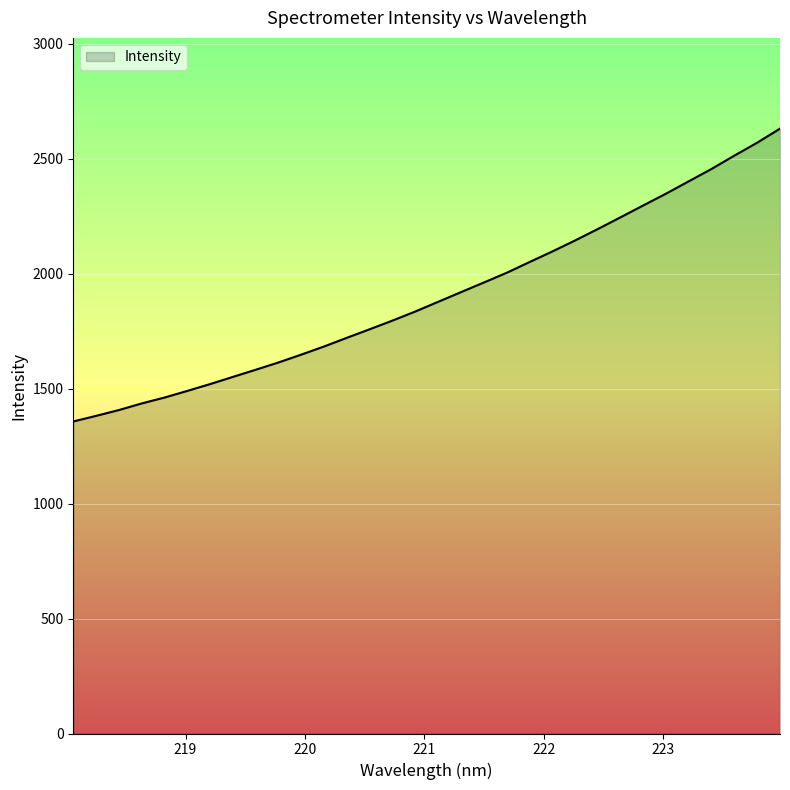

What is the difference between the maximum and minimum values?

1273.6